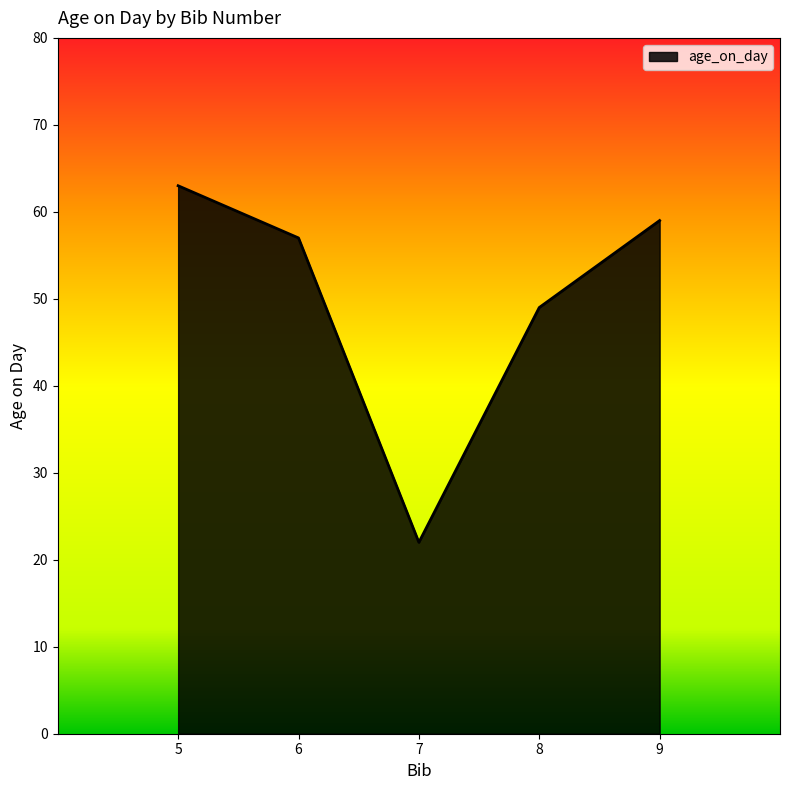

True or false: there are more than 0 points higher than both neighbors.

False